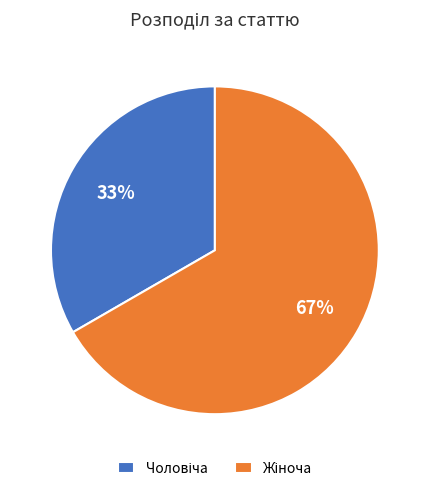

Is there a majority slice in this chart?

Yes